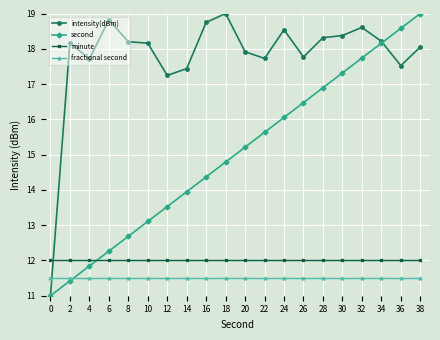

Reading left to right, transcribe all the data shown in this chart.

intensity(dBm): 11.0	18.2	17.7	18.8	18.2	18.2	17.2	17.4	18.7	19.0	17.9	17.7	18.5	17.8	18.3	18.4	18.6	18.2	17.5	18.1
second: 11.0	11.4	11.8	12.3	12.7	13.1	13.5	13.9	14.4	14.8	15.2	15.6	16.1	16.5	16.9	17.3	17.7	18.2	18.6	19.0
minute: 12.0	12.0	12.0	12.0	12.0	12.0	12.0	12.0	12.0	12.0	12.0	12.0	12.0	12.0	12.0	12.0	12.0	12.0	12.0	12.0
fractional second: 11.5	11.5	11.5	11.5	11.5	11.5	11.5	11.5	11.5	11.5	11.5	11.5	11.5	11.5	11.5	11.5	11.5	11.5	11.5	11.5